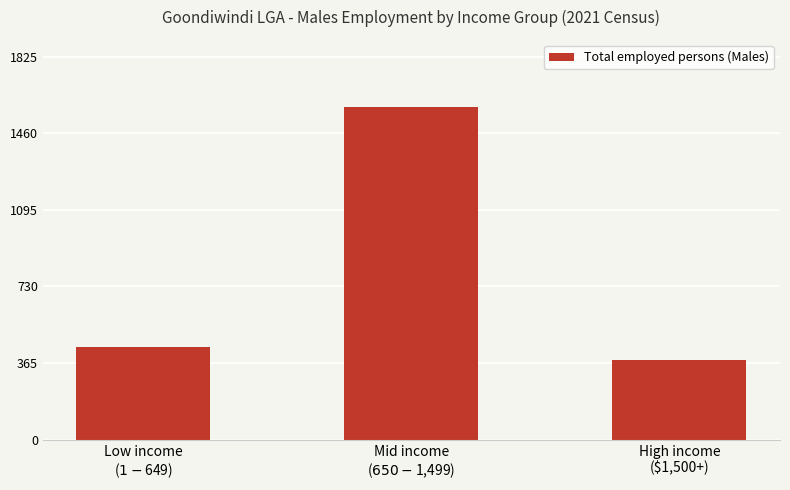

What position from the left is Low income
($1-$649)?

1